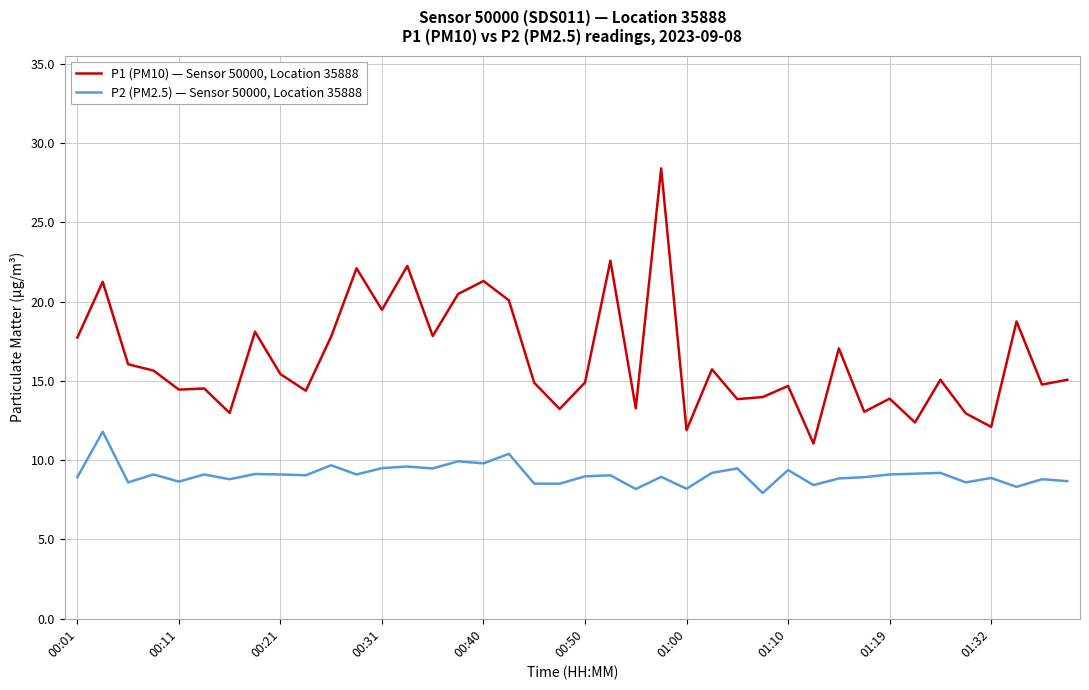

Which series has the largest total across all categories?

P1 (PM10) — Sensor 50000, Location 35888